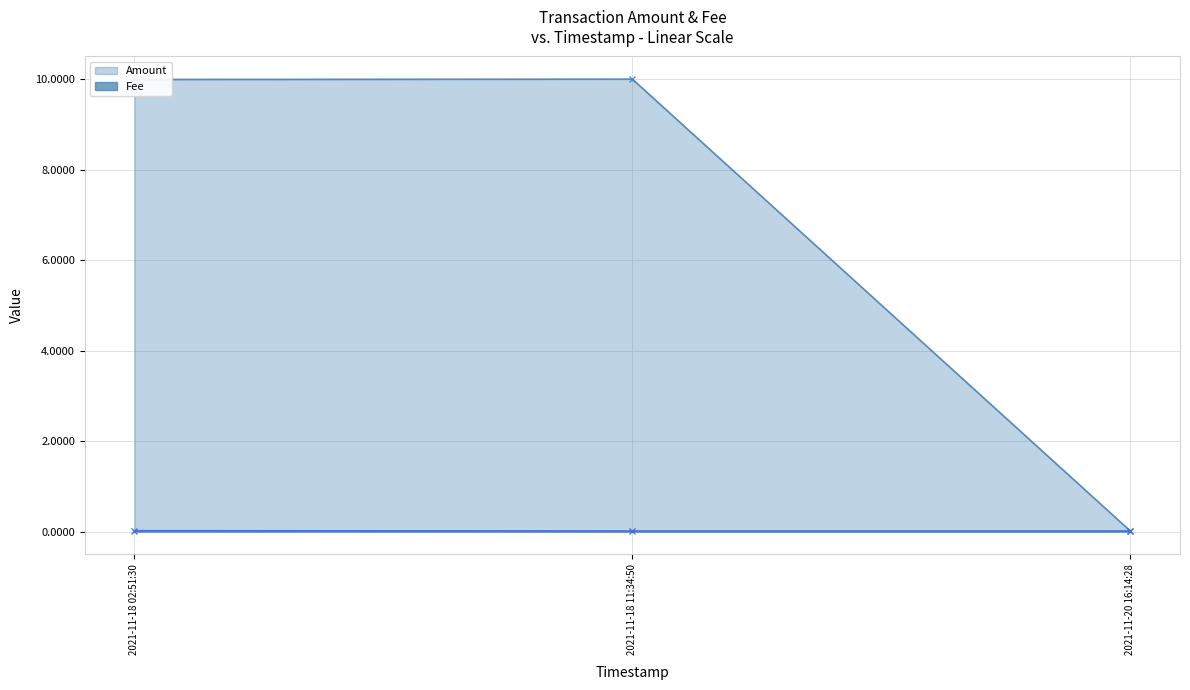

Rank the series by their maximum value, from lowest to highest.

Fee, Amount